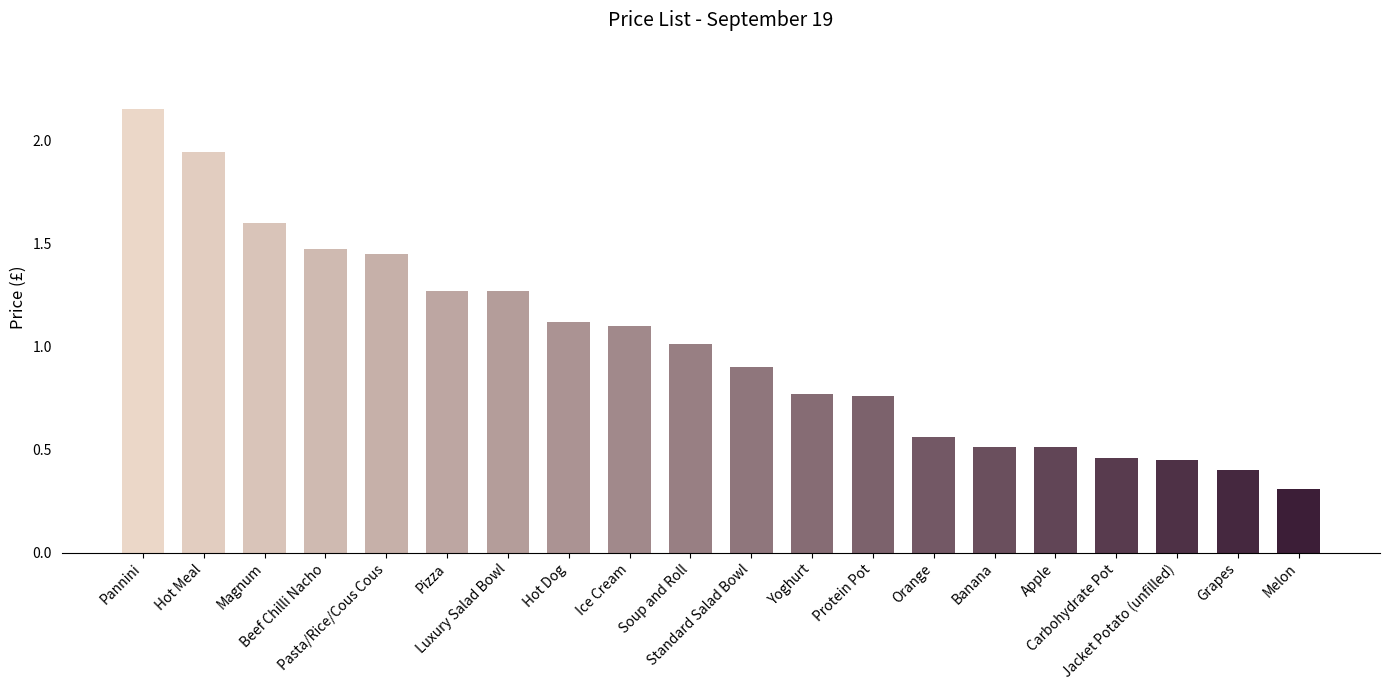

How many bars are there in total?

20